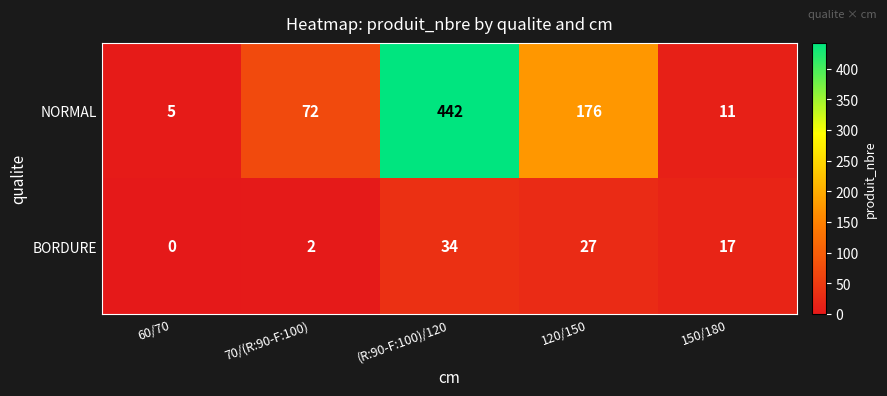

Which label corresponds to the largest value in the chart?

(R:90-F:100)/120